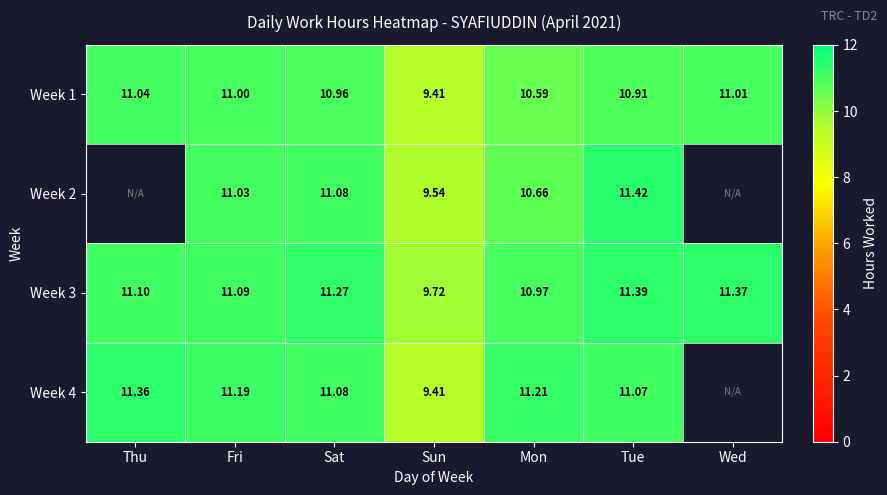

The Week 1 series shows 14.1 at Mon. True or false?

False